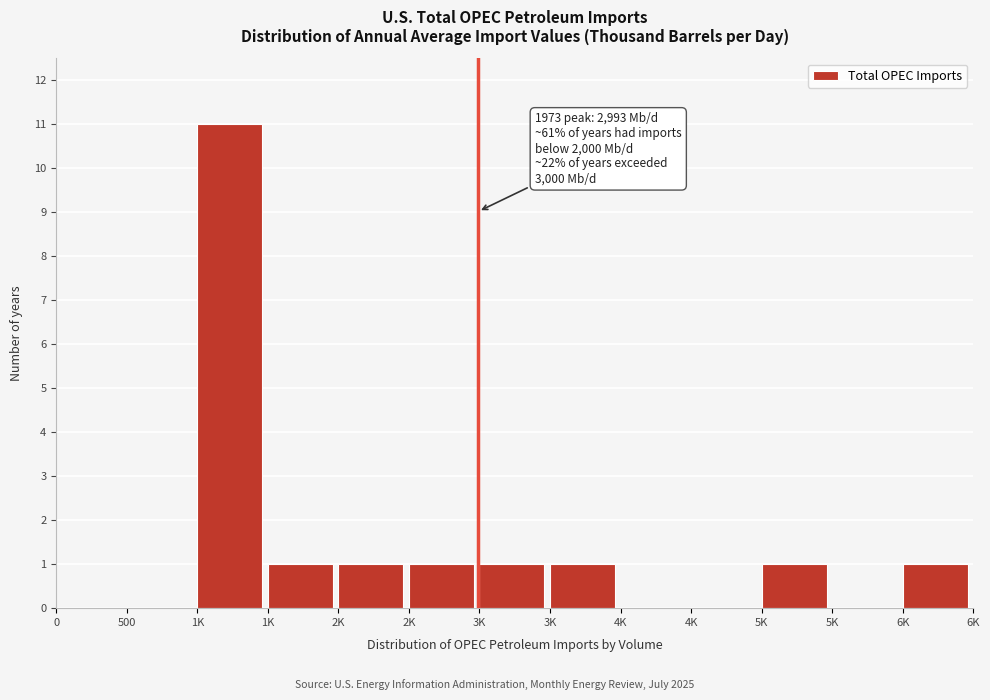

Are the bars horizontal?

No